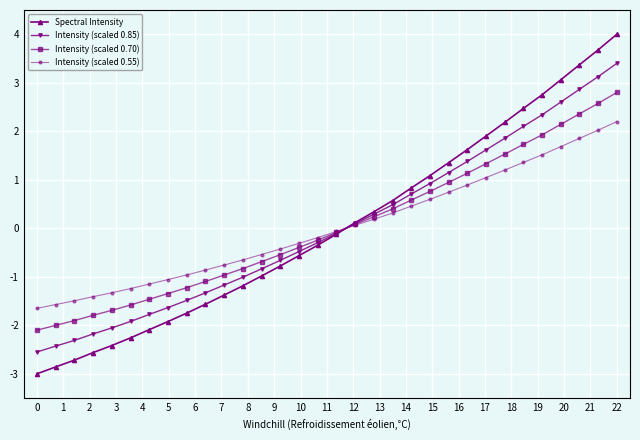

True or false: Intensity (scaled 0.55) has more than 0 points higher than both neighbors.

False